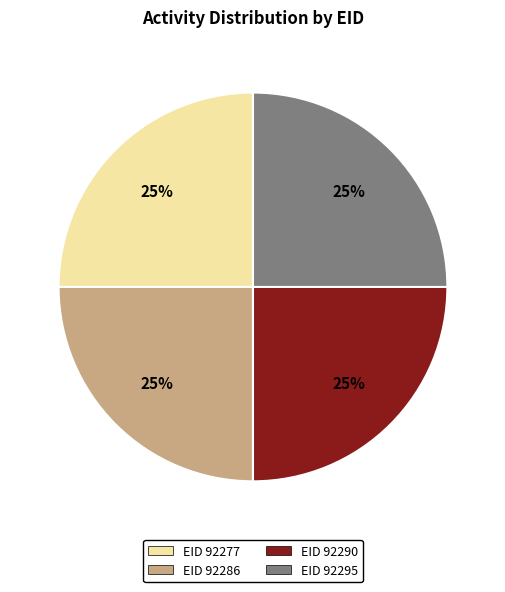

Is EID 92277 the majority of the pie?

No